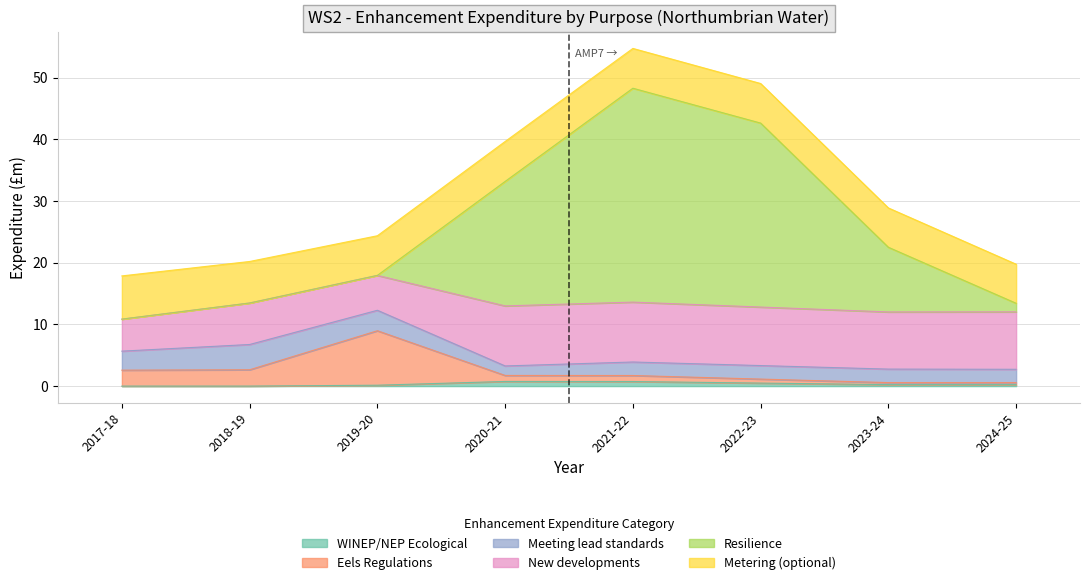

At how many categories does at least one series exceed 47?

2